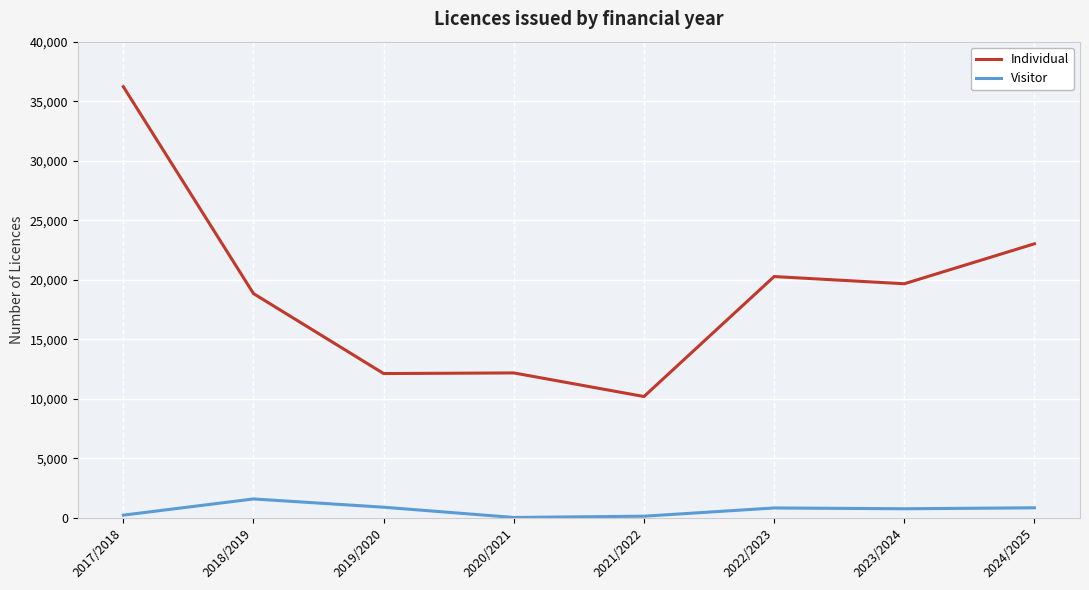

Between 2019/2020 and 2023/2024, which series saw the biggest shift?

Individual